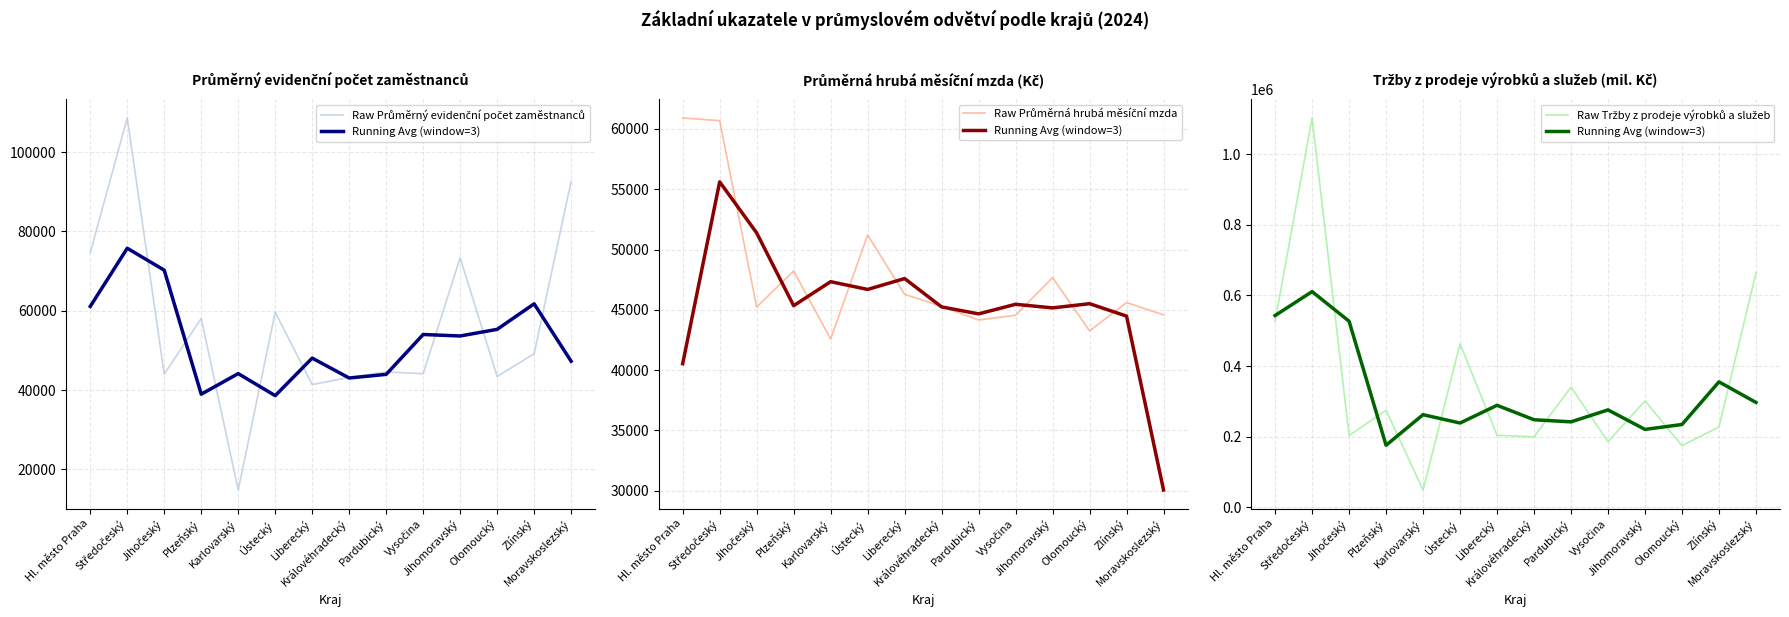

After their last crossing, which series has the higher values: Raw Průměrný evidenční počet zaměstnanců or Raw Průměrná hrubá měsíční mzda?

Raw Průměrný evidenční počet zaměstnanců